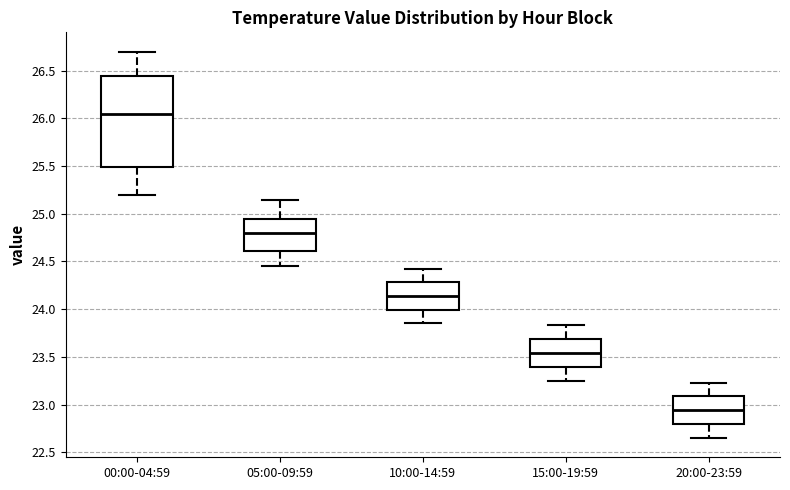

Which box is the tallest, from its lower edge to its upper edge?

00:00-04:59